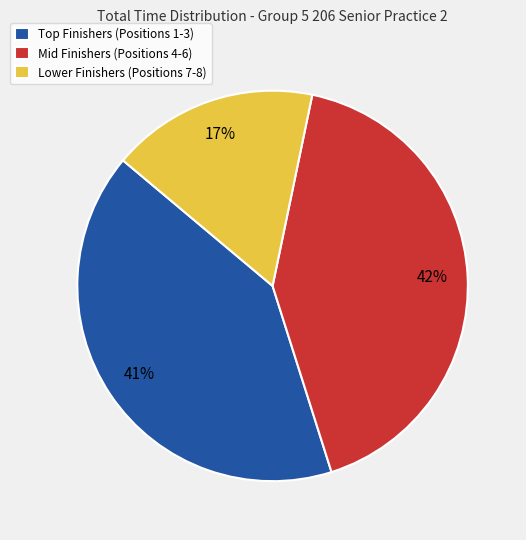

How many segments does this pie chart have?

3